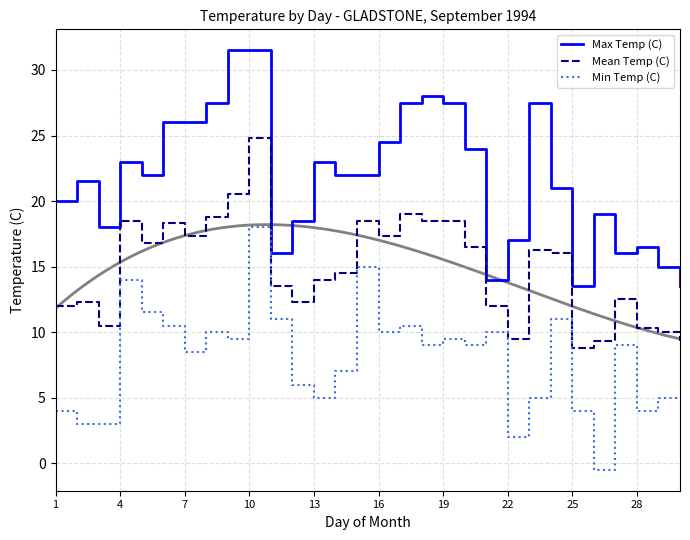

True or false: Mean Temp (C) and Max Temp (C) intersect in this chart.

False